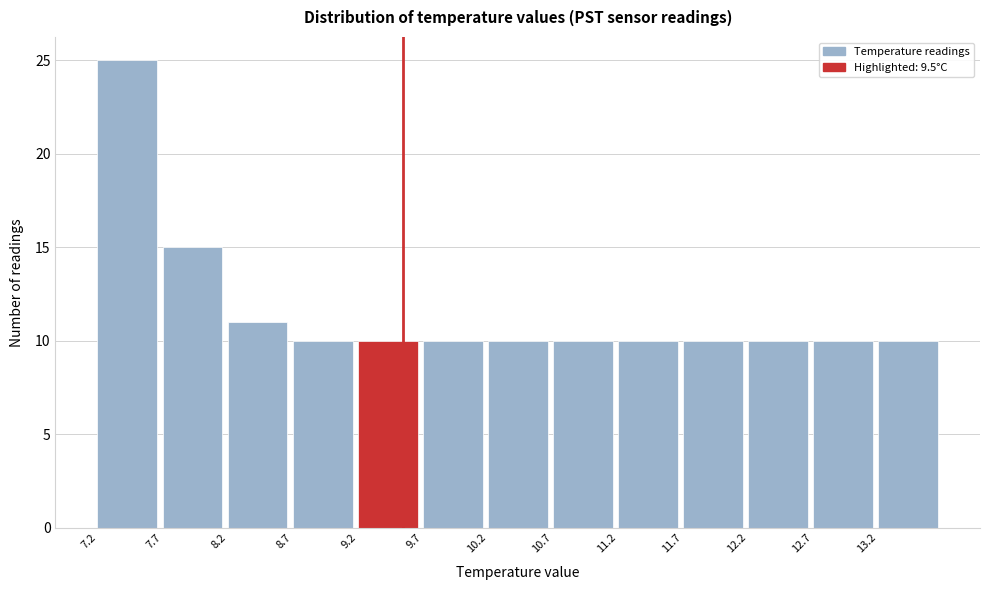

How tall is the bar that spans 11.15 to 11.65 on the x-axis? The values are not printed on the chart, so give them approximately, as read against the axis.

10